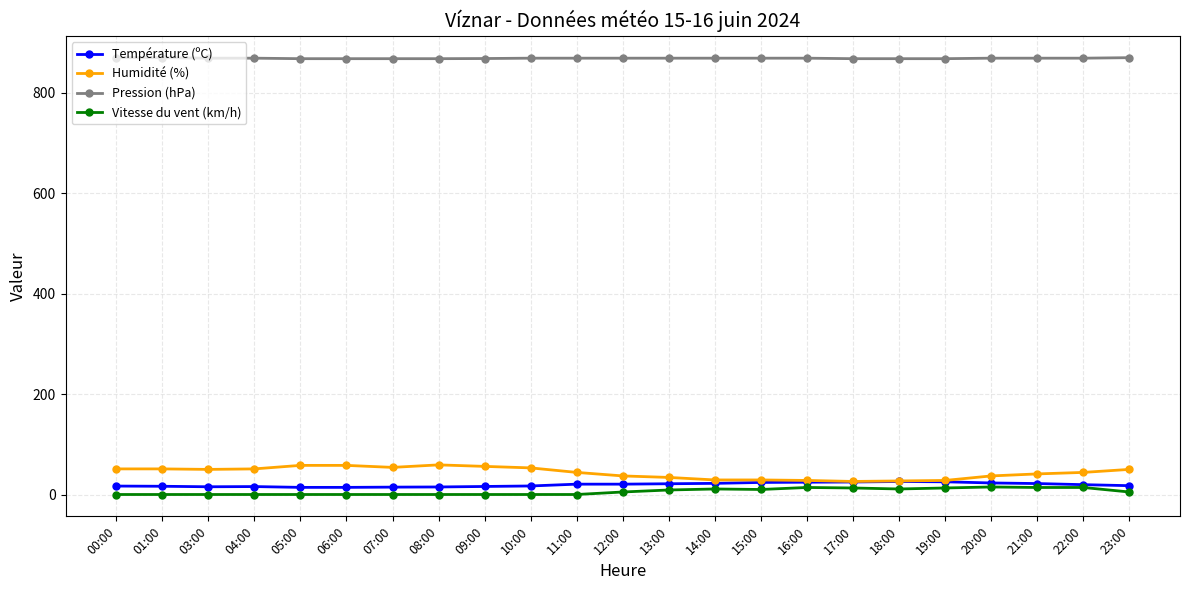

True or false: Humidité (%) and Pression (hPa) cross at least once.

False